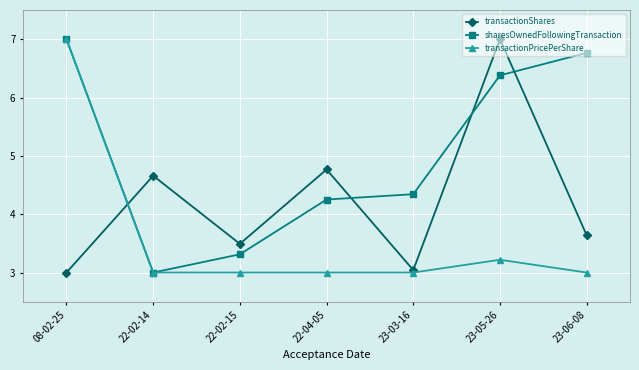

True or false: transactionShares and transactionPricePerShare intersect in this chart.

True